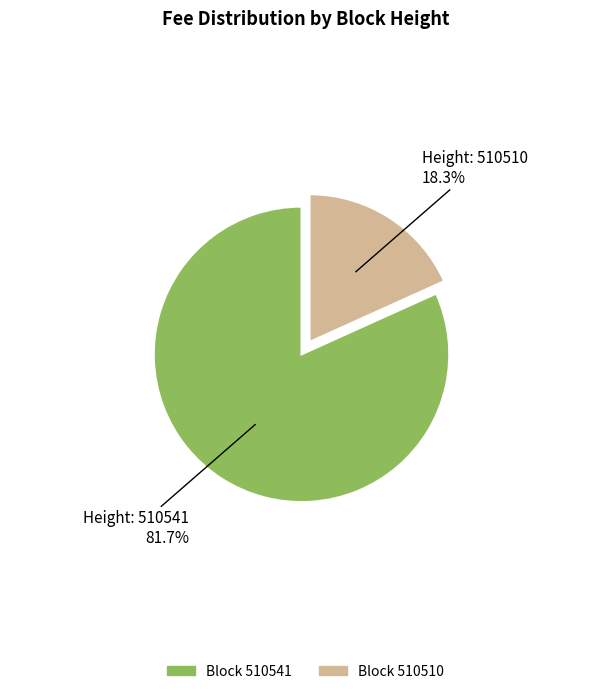

Is there any slice that represents more than half of the pie?

Yes